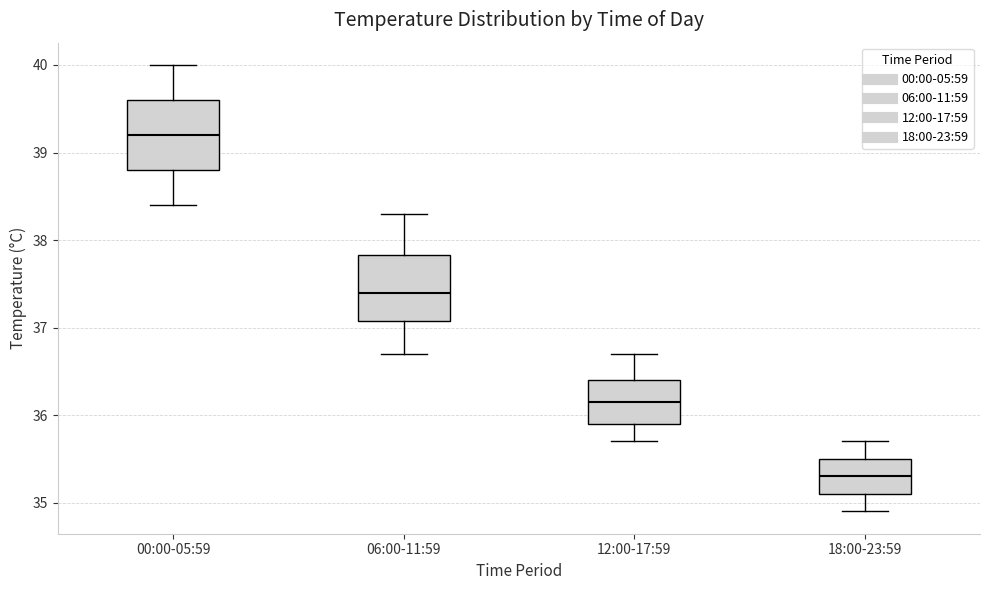

Where is the lower edge of the box for 00:00-05:59 on the y-axis? The values are not printed on the chart, so give them approximately, as read against the axis.

38.8